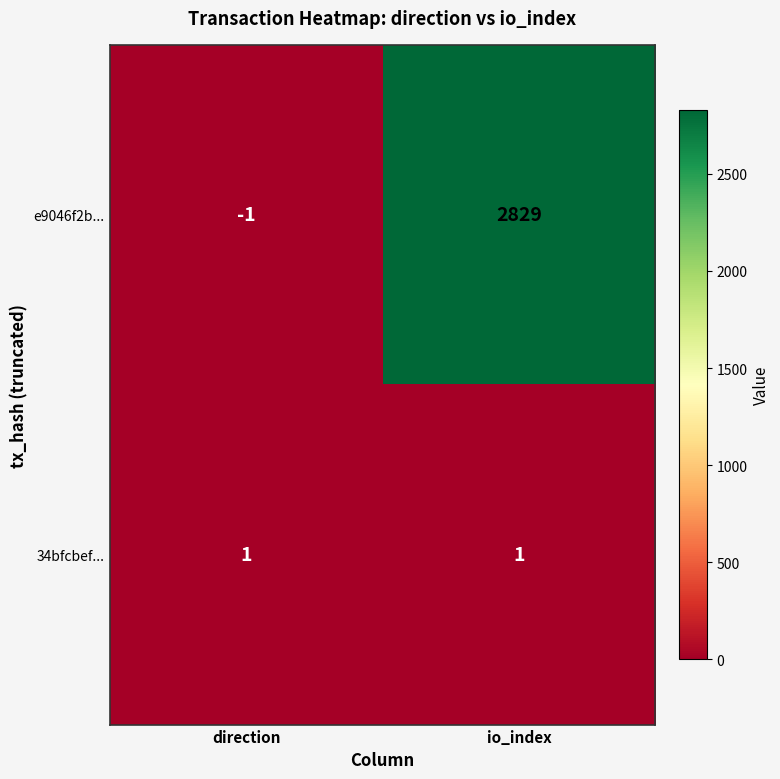

Reading left to right, transcribe all the data shown in this chart.

e9046f2b...: direction=-1	io_index=2829
34bfcbef...: direction=1	io_index=1